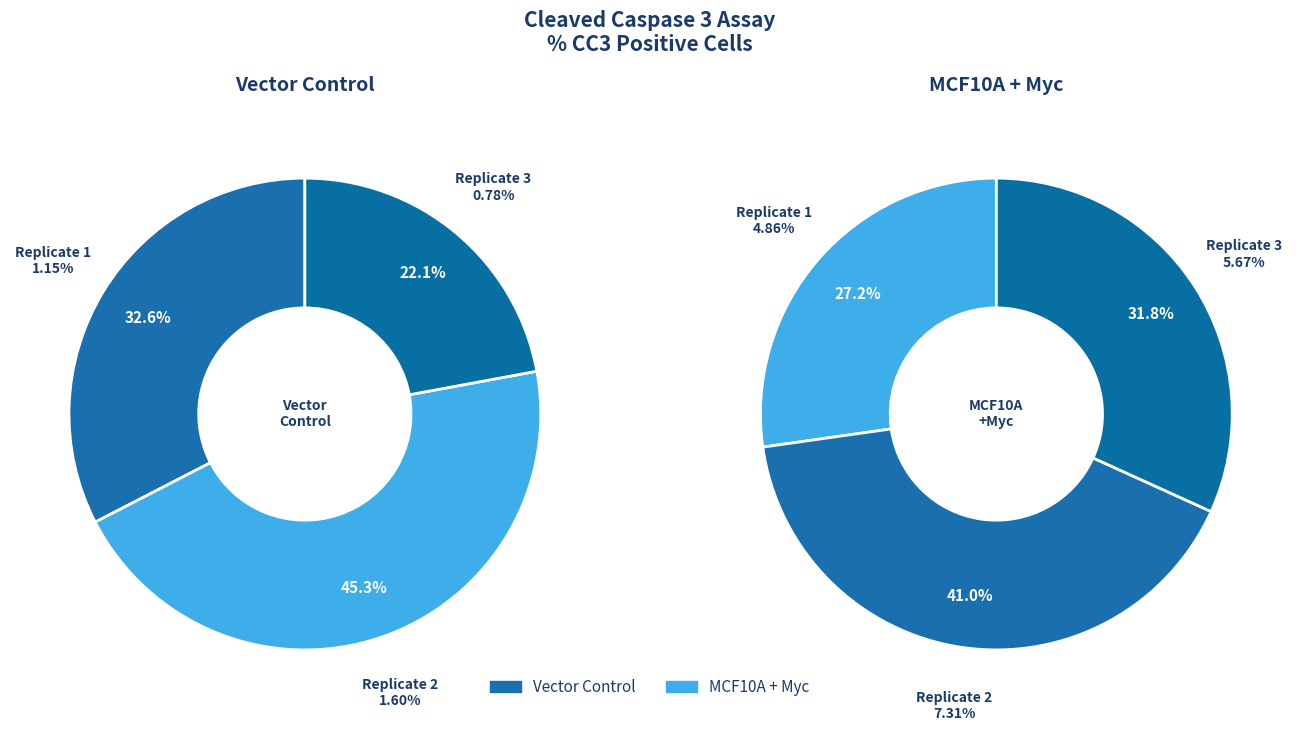

What percentage is the 0 slice, to the nearest percent?

27%